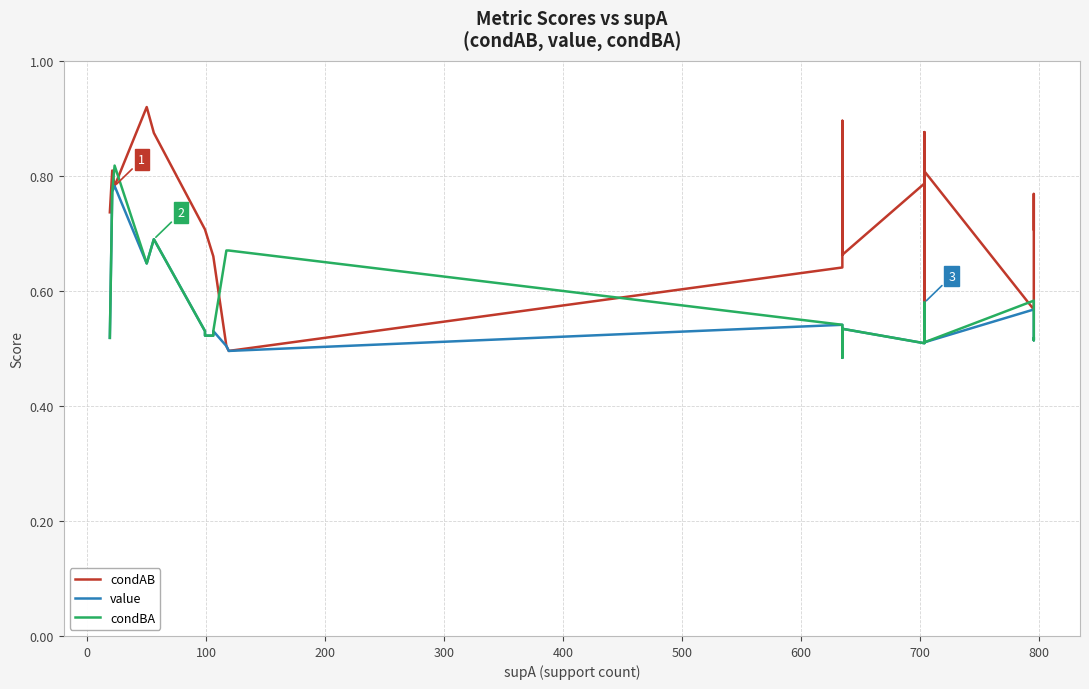

Does the chart display data point markers on the line(s)?

No